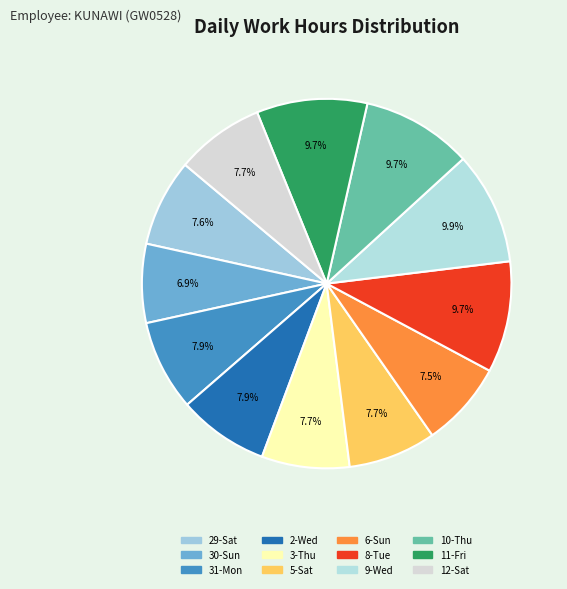

What is the total percentage of 6-Sun and 12-Sat?

15.2%